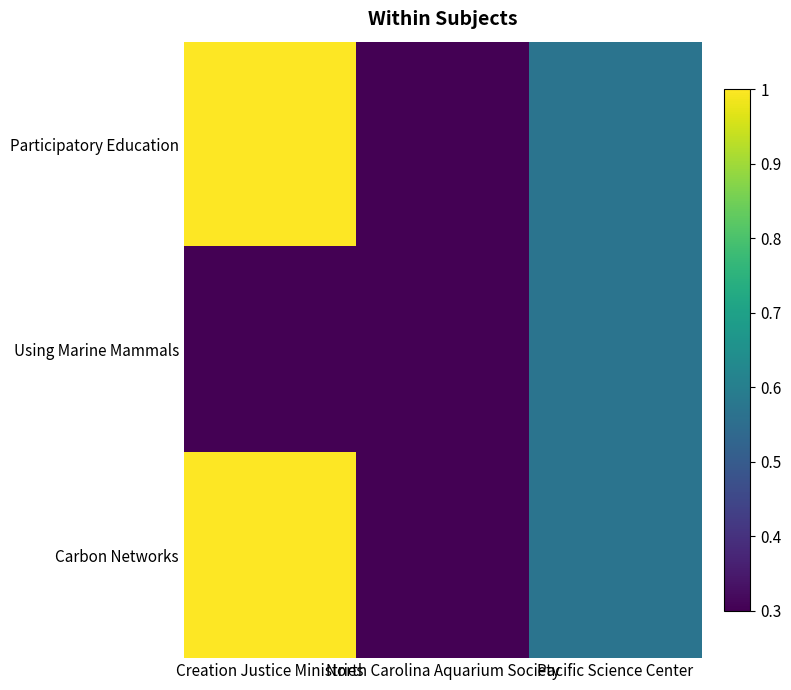

Reading right to left, extract all data points from this chart.

Participatory Education: Pacific Science Center=0.6	North Carolina Aquarium Society=0.3	Creation Justice Ministries=1.0
Using Marine Mammals: Pacific Science Center=0.6	North Carolina Aquarium Society=0.3	Creation Justice Ministries=0.3
Carbon Networks: Pacific Science Center=0.6	North Carolina Aquarium Society=0.3	Creation Justice Ministries=1.0